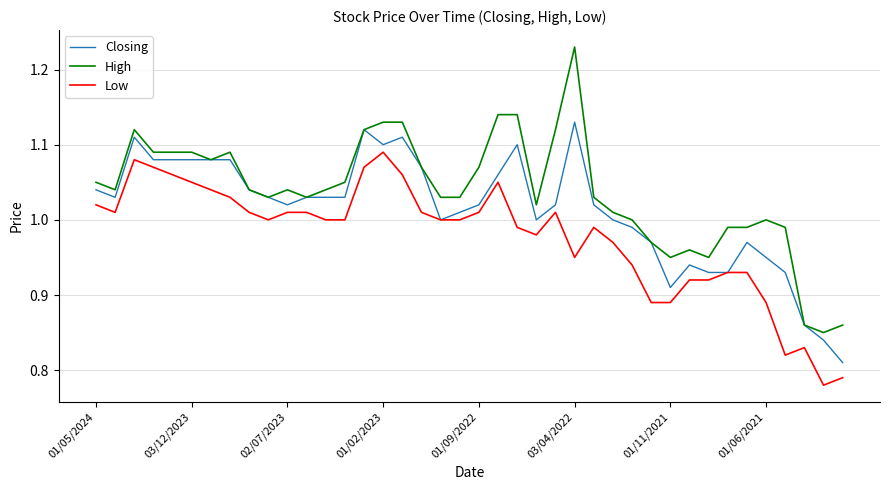

Which series has the largest range (max minus min)?

High